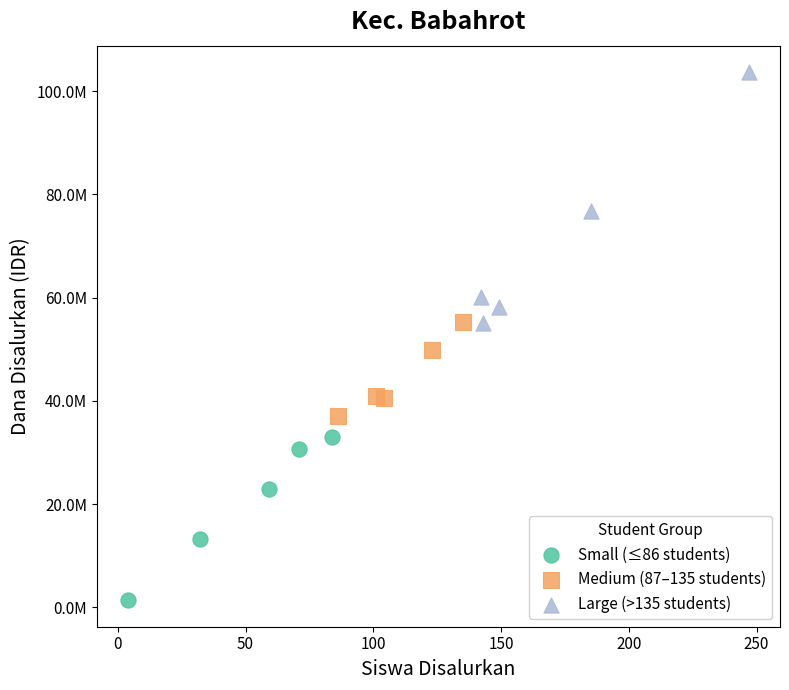

Which series reaches the minimum Y coordinate?

Small (≤86 students)